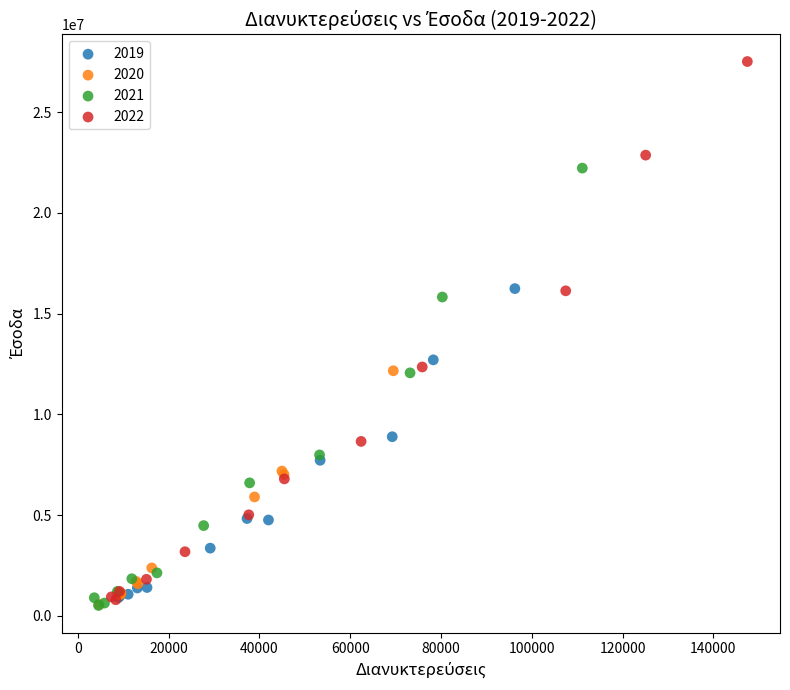

Which series has the widest spread of Y values?

2022